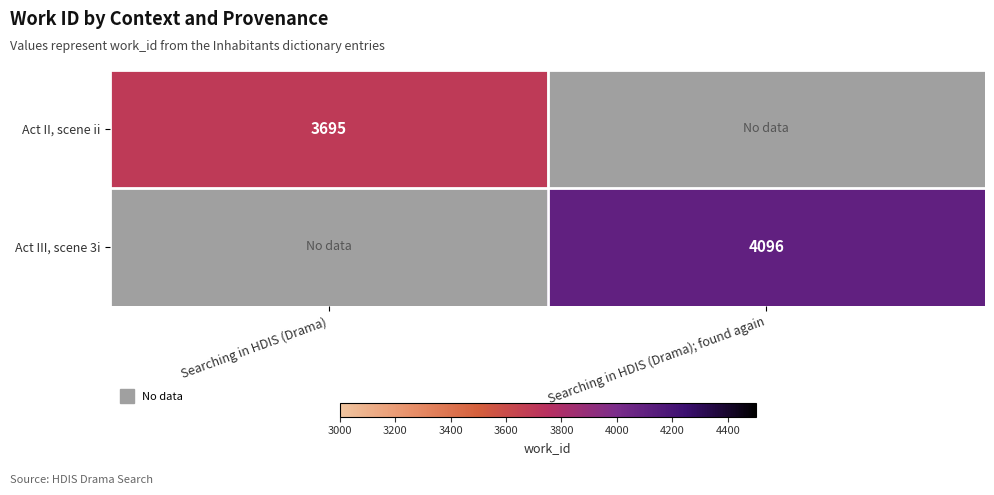

List the series in order of their overall mean, lowest first.

Act II, scene ii, Act III, scene 3i